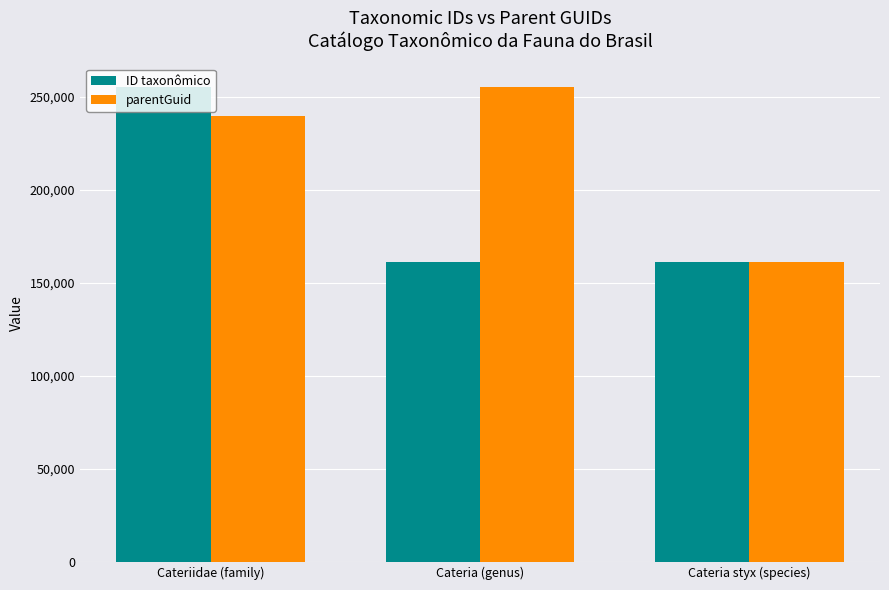

List the series in order of their overall mean, lowest first.

ID taxonômico, parentGuid